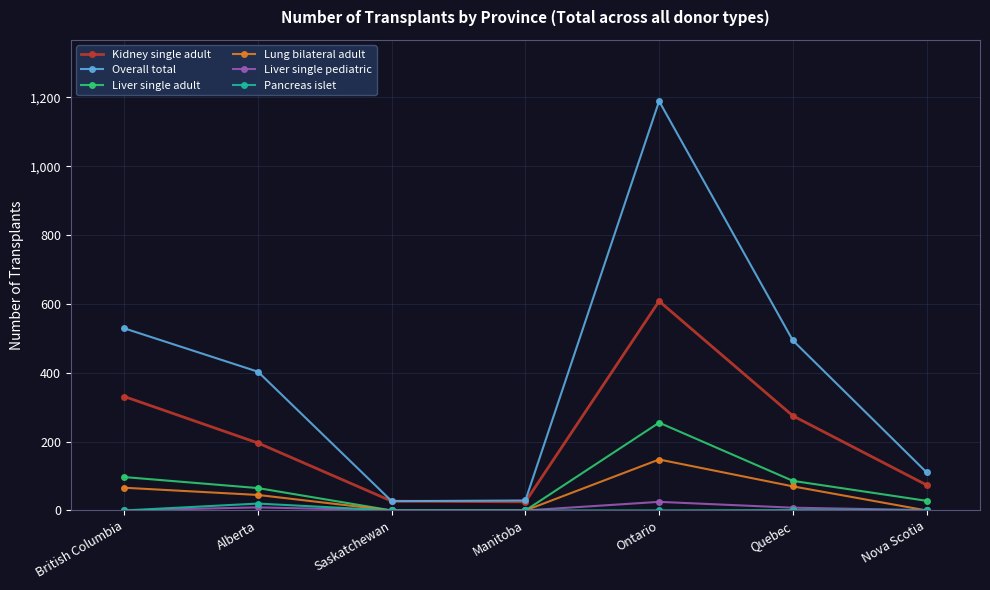

The Overall total series shows 494 at Quebec. True or false?

True